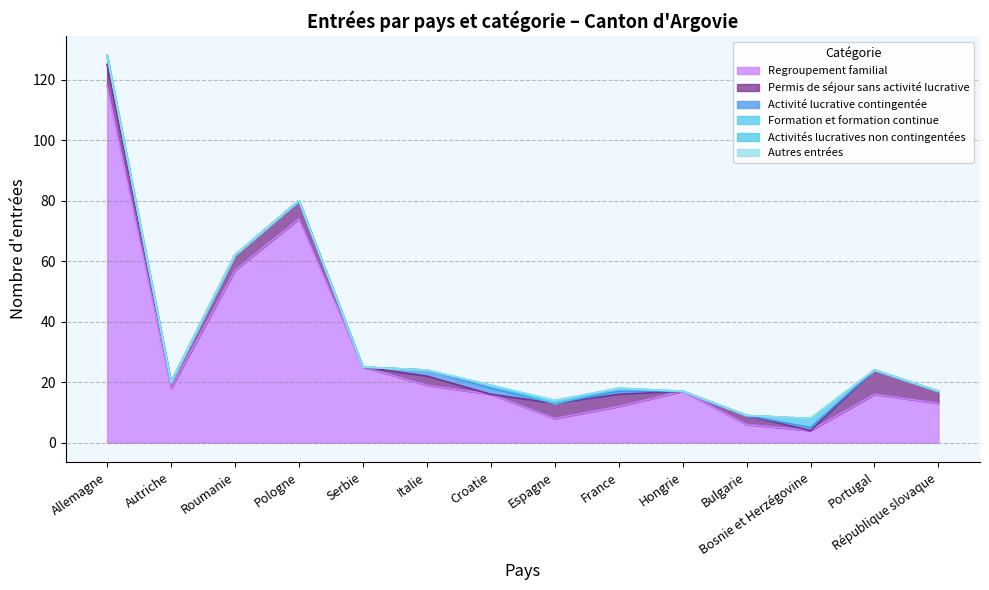

What is the difference between the Permis de séjour sans activité lucrative values at Pologne and Allemagne?

1